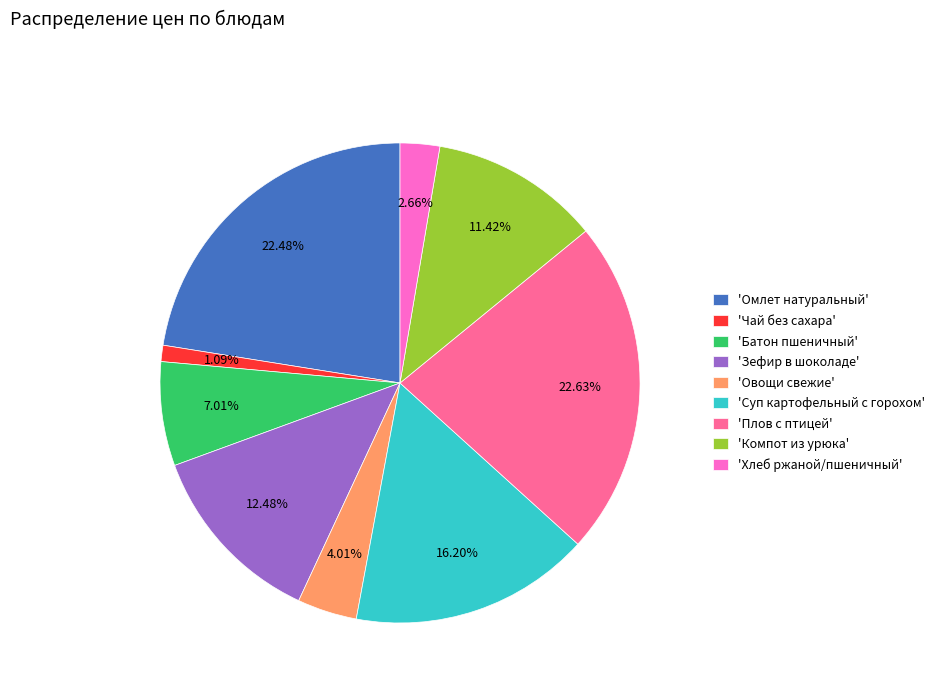

Is there a majority slice in this chart?

No